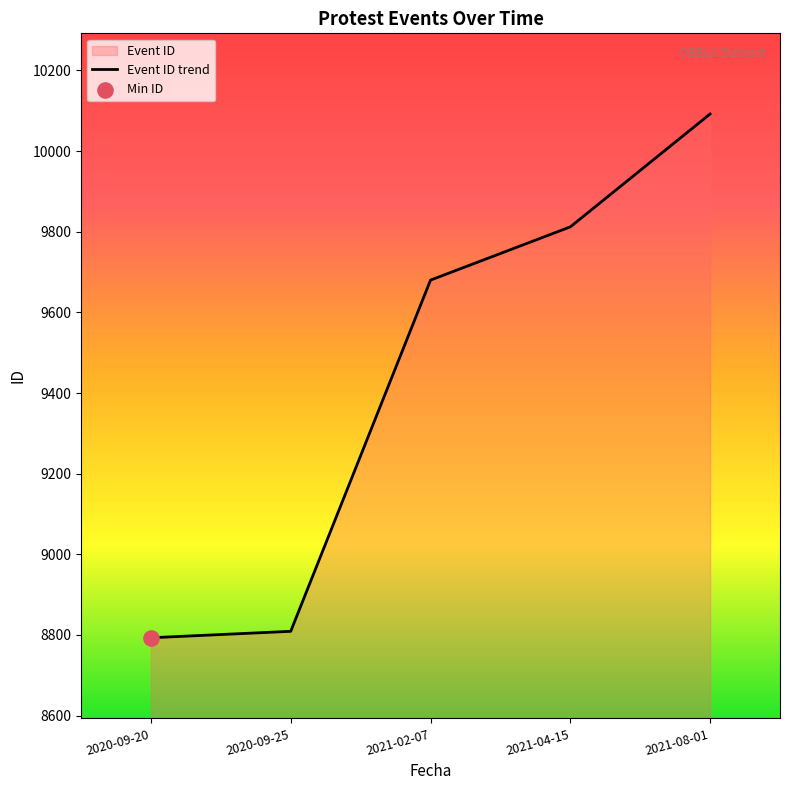

What is the change in value from 2020-09-25 to 2021-04-15?

+1003